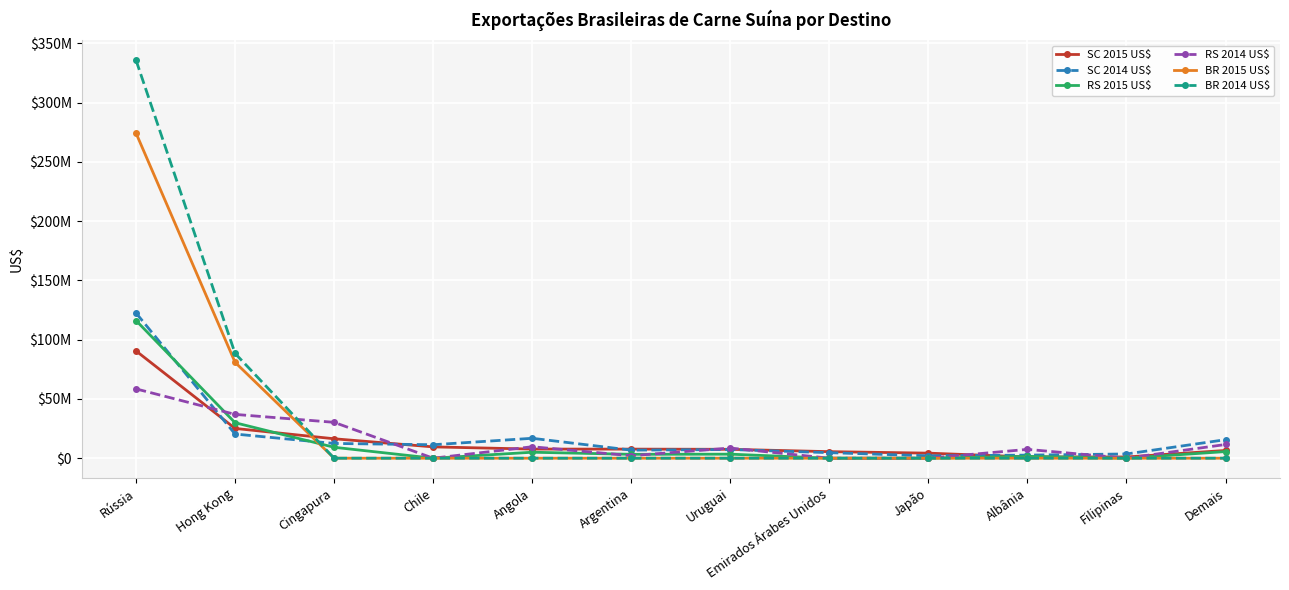

Which series changed the most between Albânia and Filipinas?

RS 2014 US$